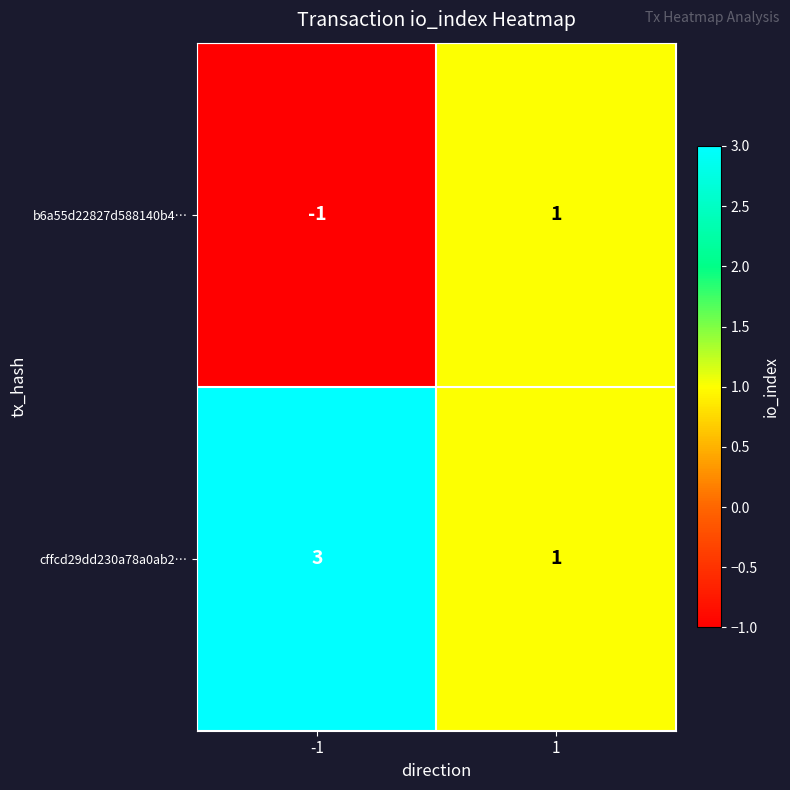

List the series in order of their peak value, lowest first.

b6a55d22827d588140b4…, cffcd29dd230a78a0ab2…